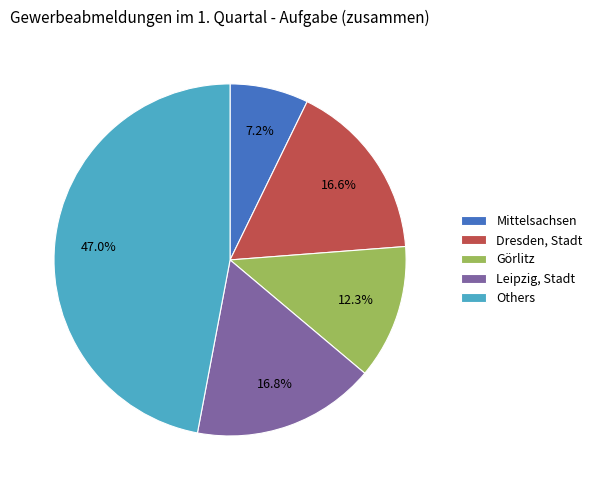

How many segments does this pie chart have?

5